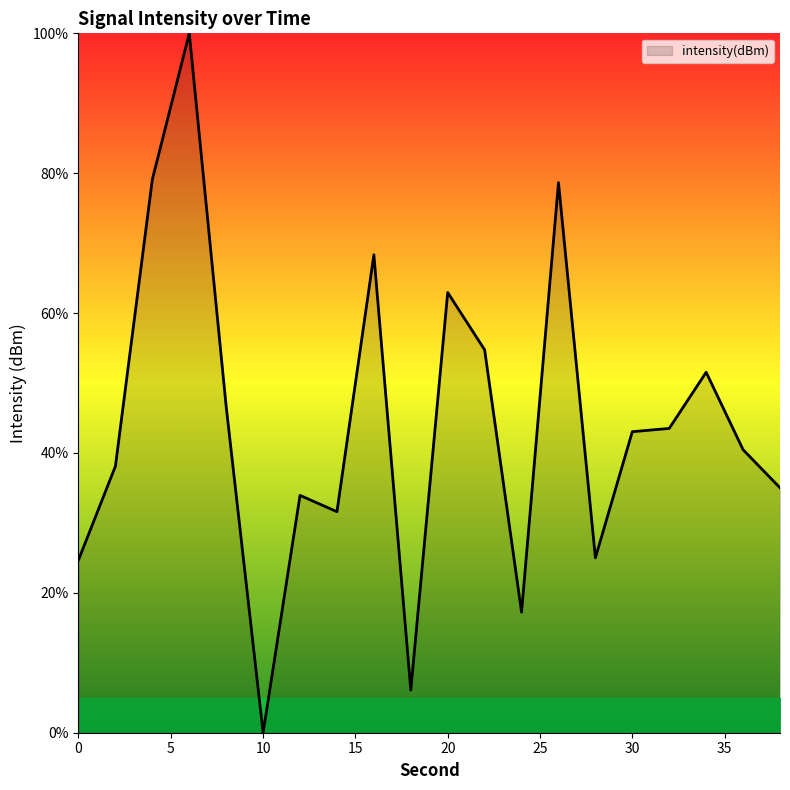

Count the number of data series in this chart.

1